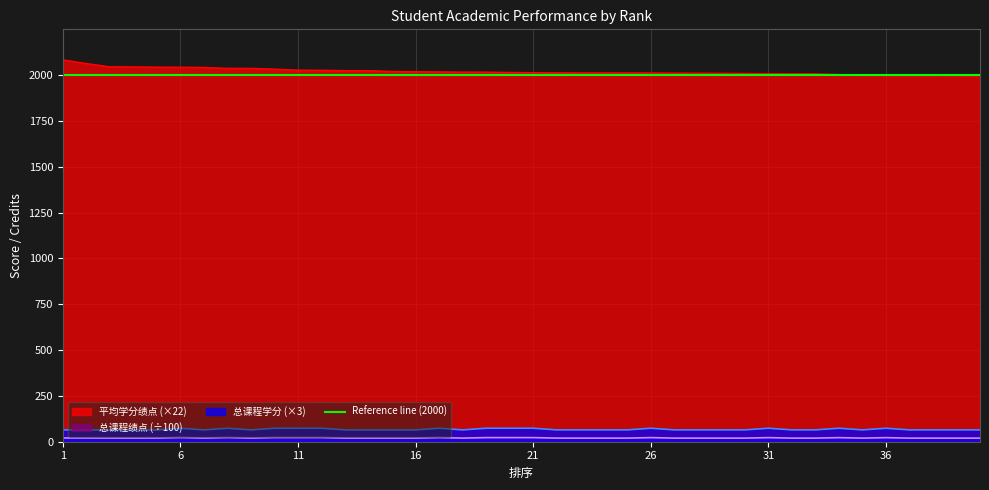

Does the chart display data point markers on the line(s)?

No